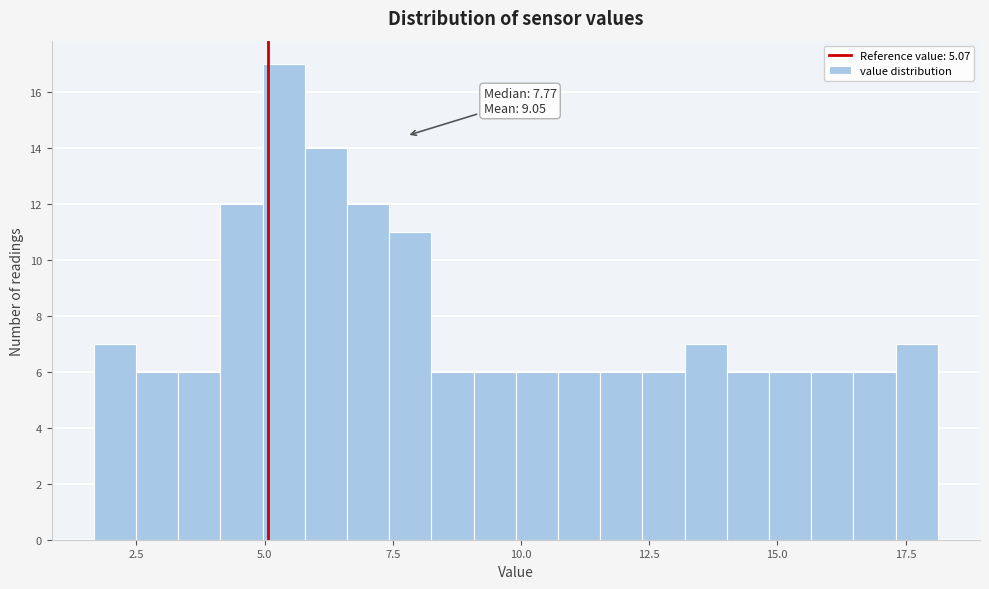

Read against the x-axis, roughly where is the centre of the tallest bar?

5.5